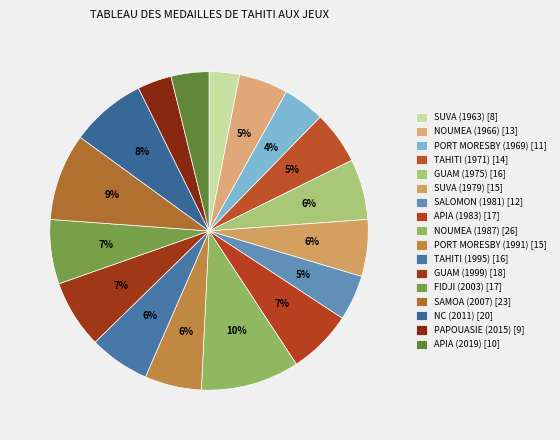

What is the ratio of the value at TAHITI (1995) to the value at TAHITI (1971)?

1.1